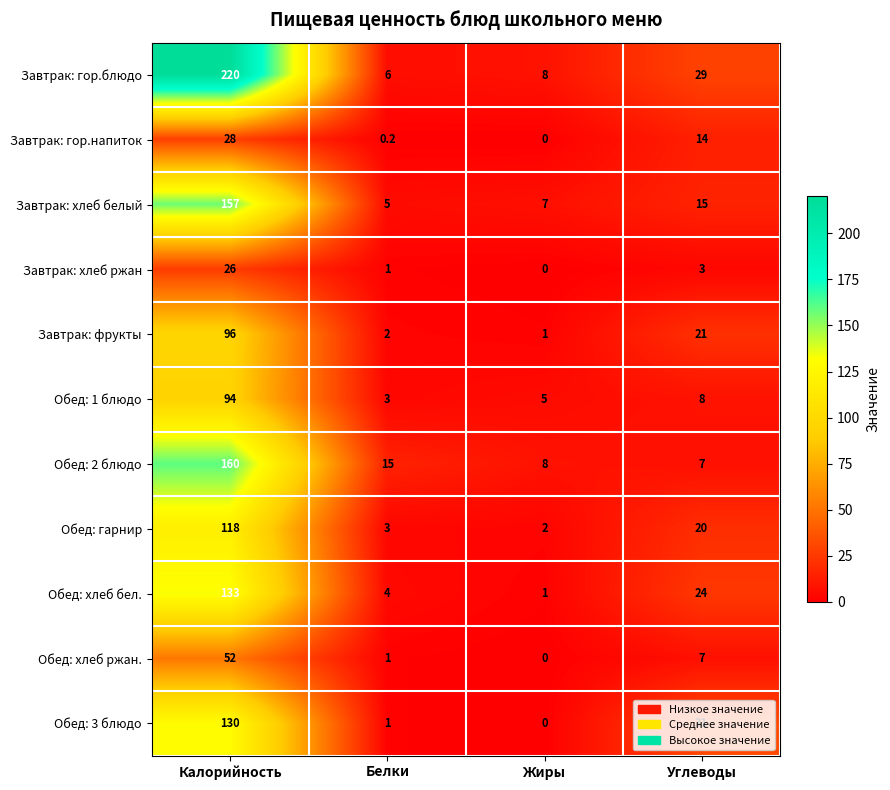

Which series has the largest total across all categories?

Завтрак: гор.блюдо